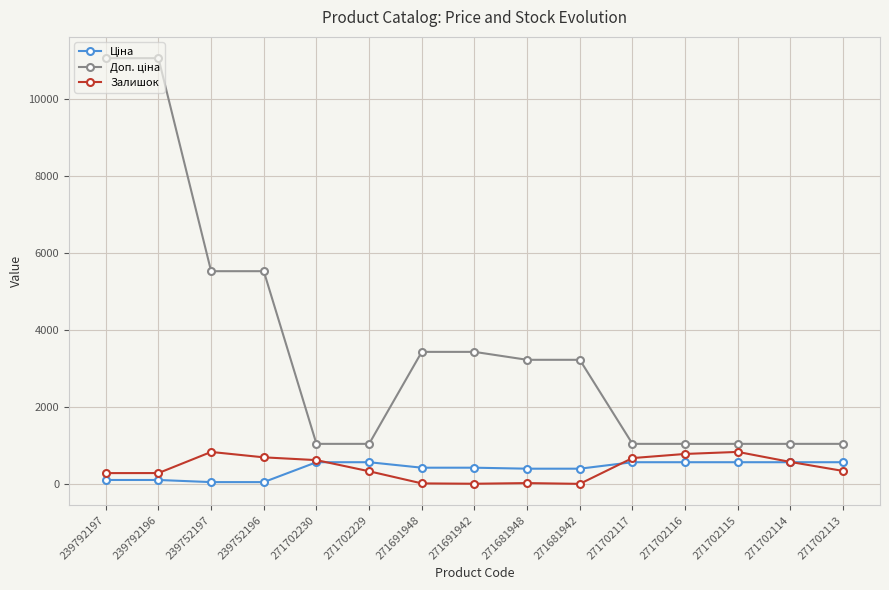

True or false: Залишок has more than 0 interior local peaks.

True